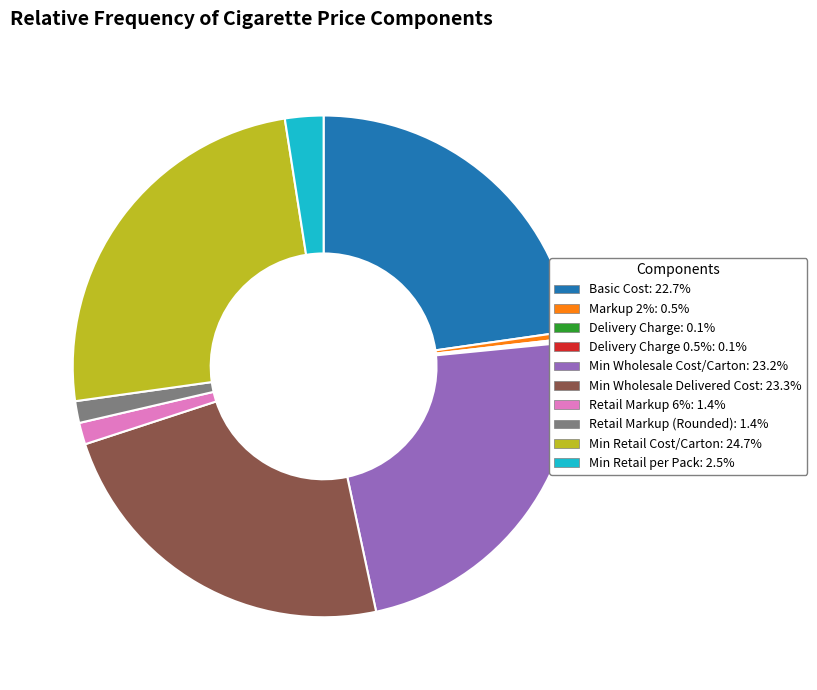

Is there a majority slice in this chart?

No